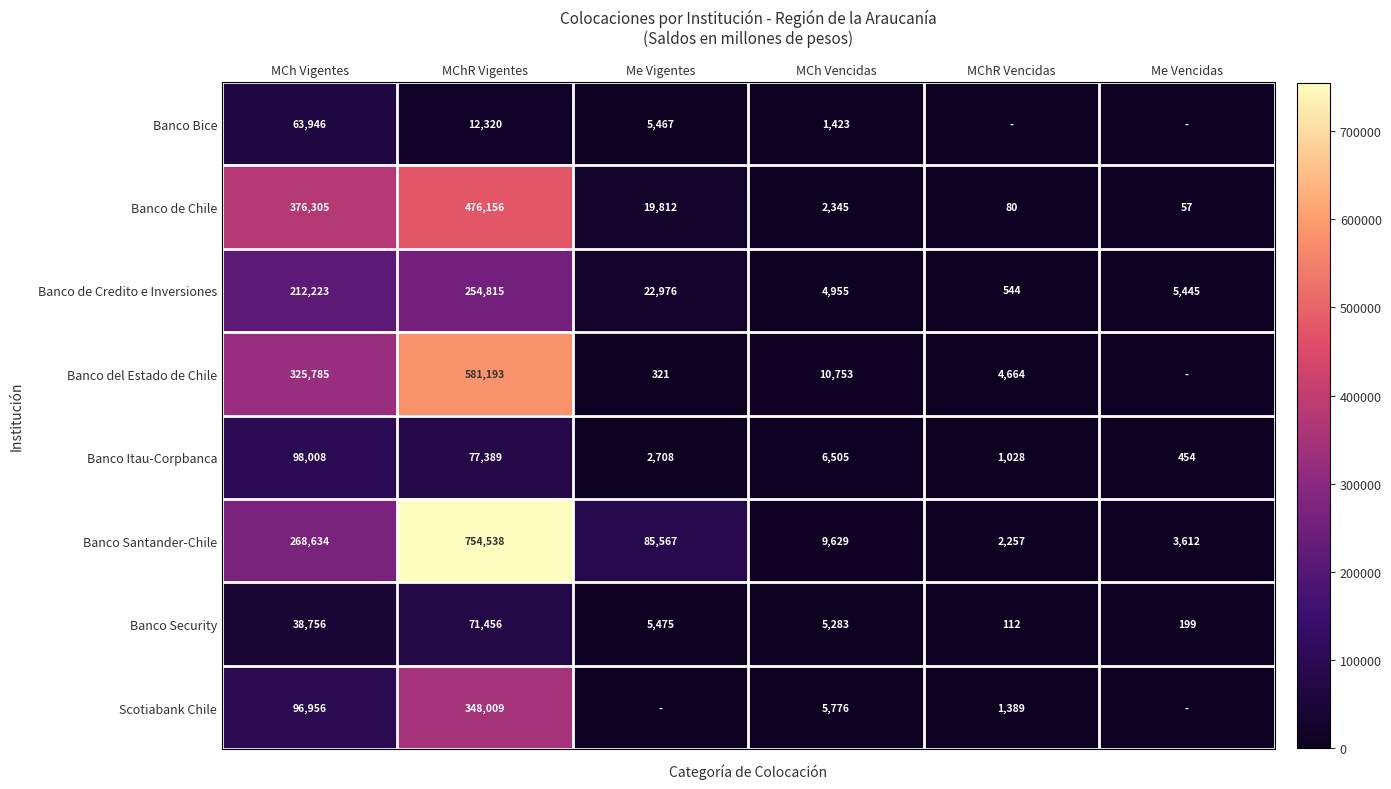

The Scotiabank Chile series shows 400.8 at MChR Vencidas. True or false?

False